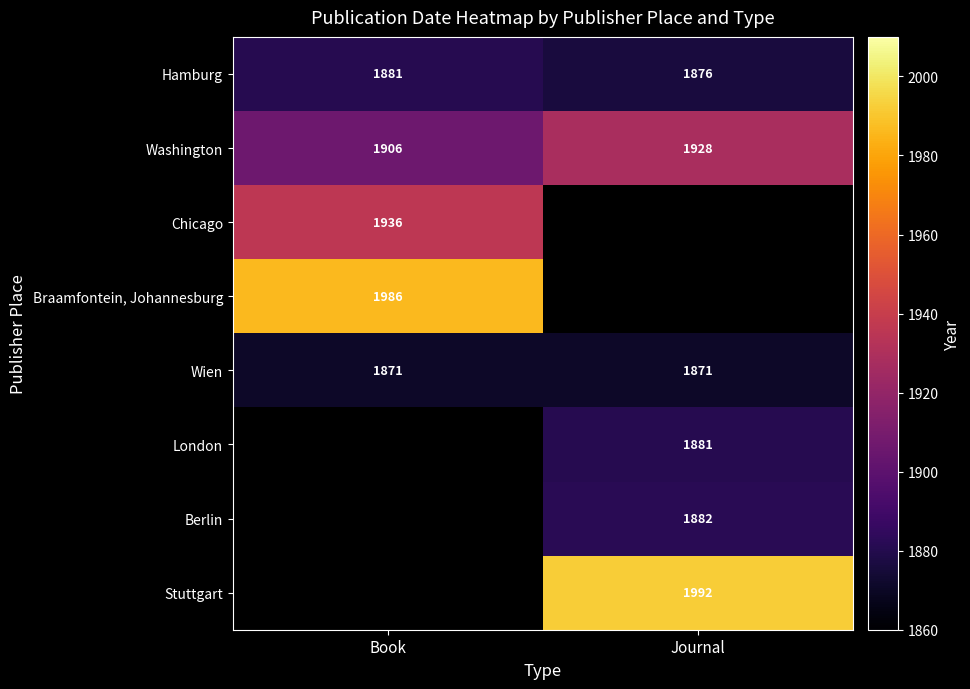

What is the minimum value shown in the chart?

1871.0